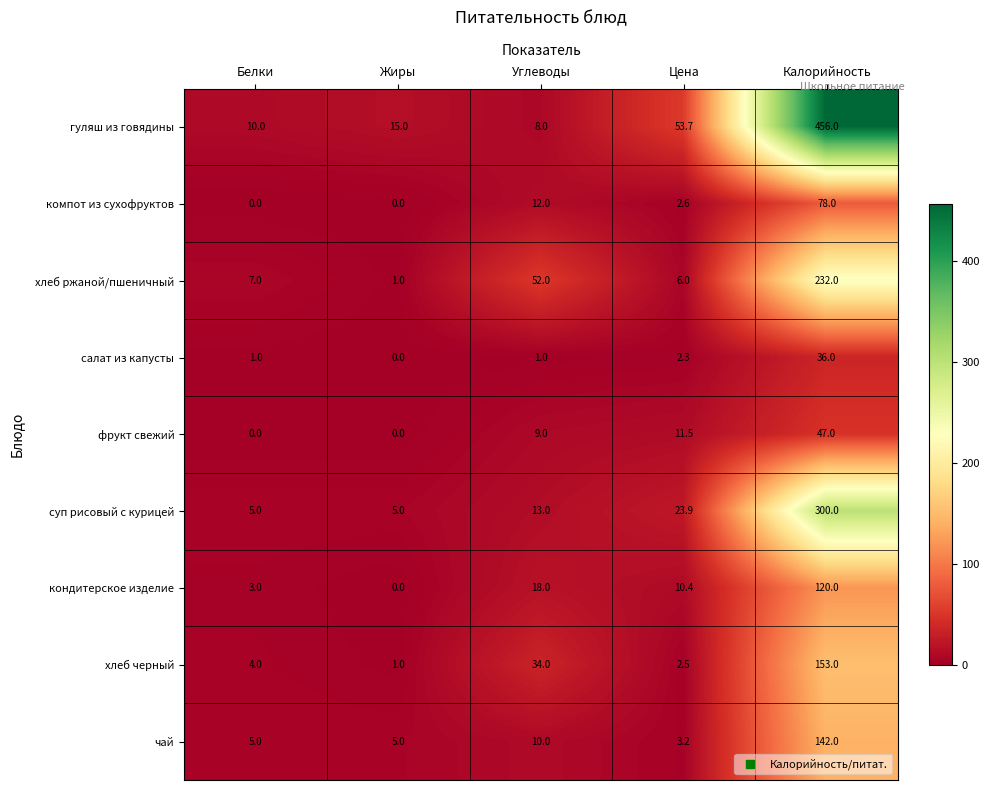

Between Цена and Калорийность, which series saw the biggest shift?

гуляш из говядины